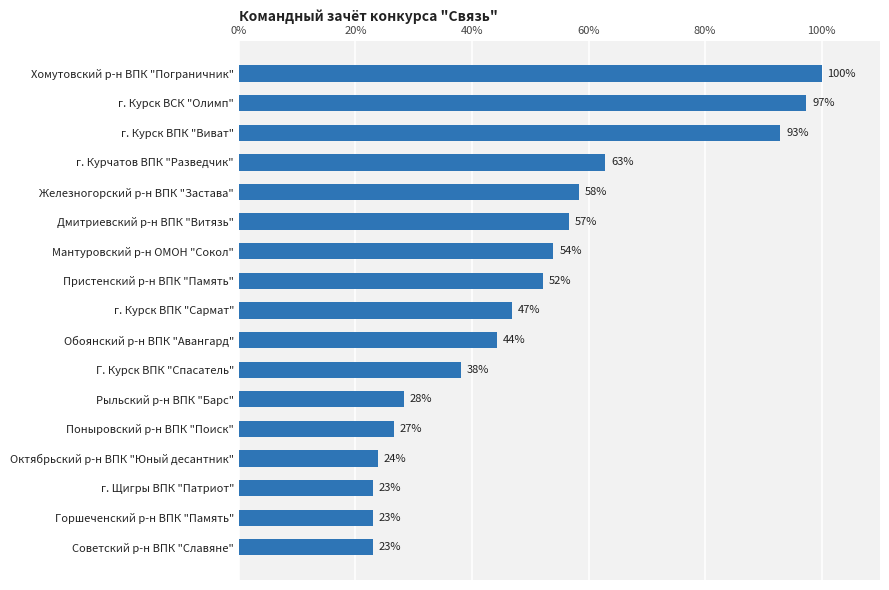

The value at г. Щигры ВПК "Патриот" is 23.0. True or false?

True